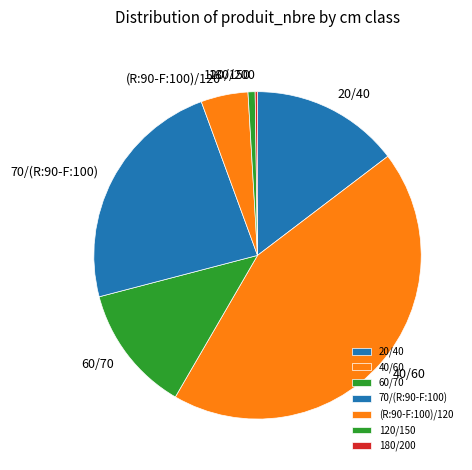

Does 60/70 represent more than half of the total?

No